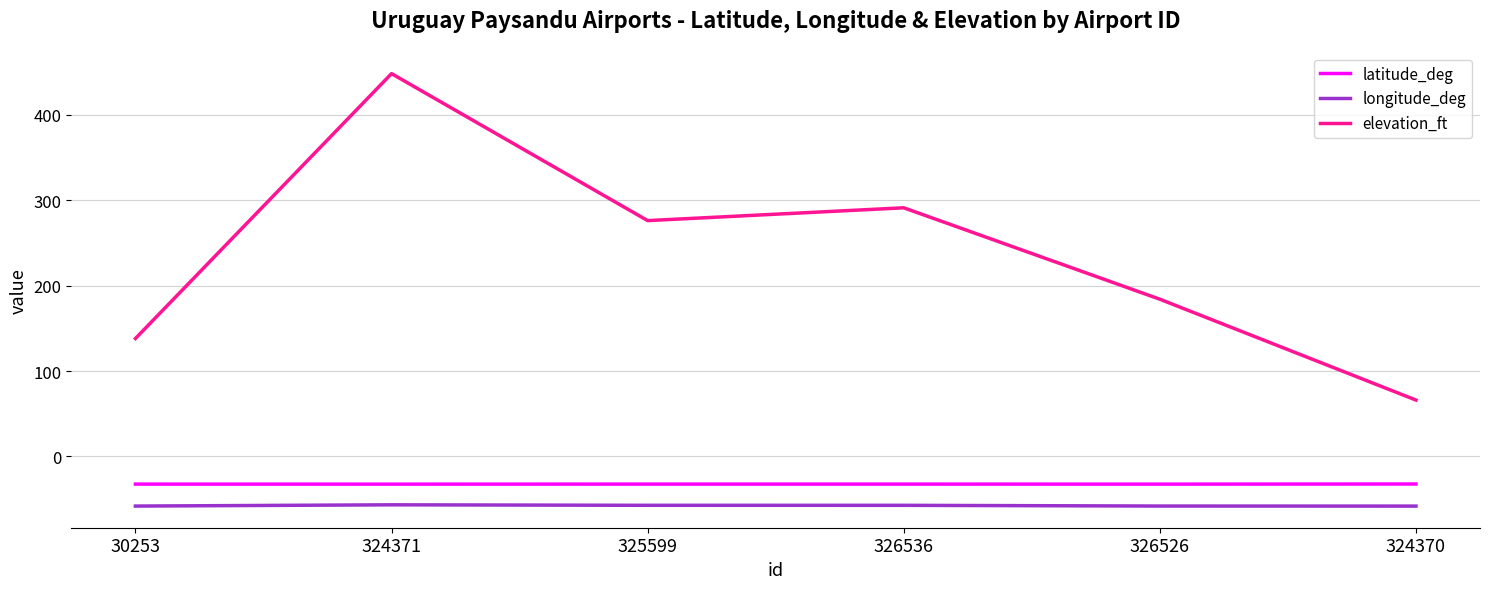

What is the highest value of the elevation_ft series?

448.0